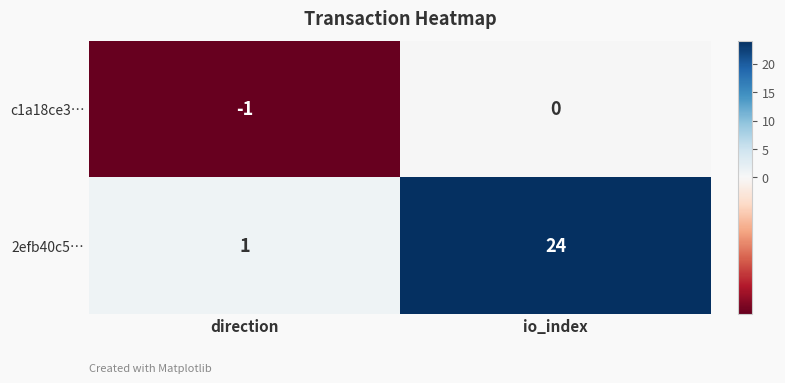

Where is c1a18ce3… nearest to the value 0?

io_index